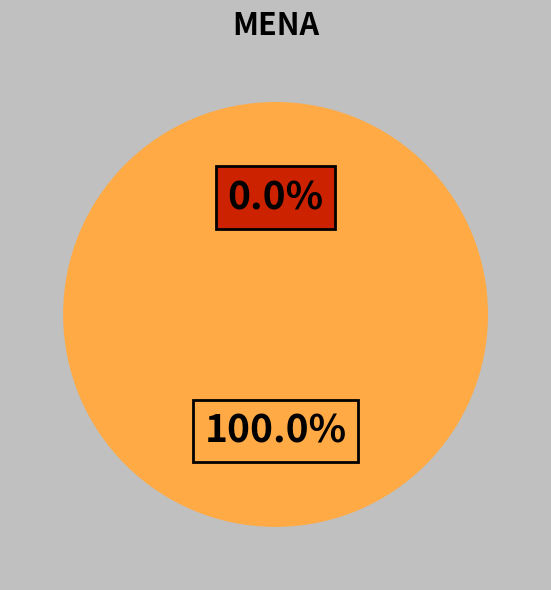

To the nearest percent, what percentage of the pie is 42480?

100%